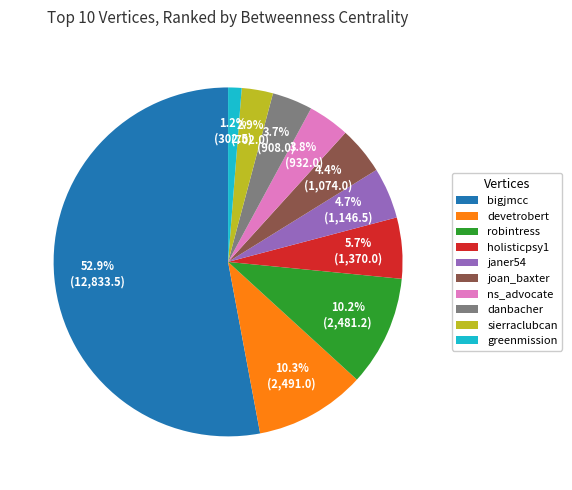

What is the smallest slice in the pie chart?

greenmission